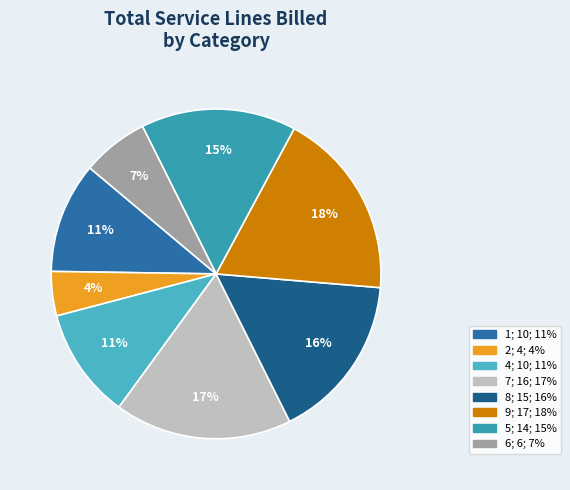

To the nearest percent, what is the average slice percentage?

12%